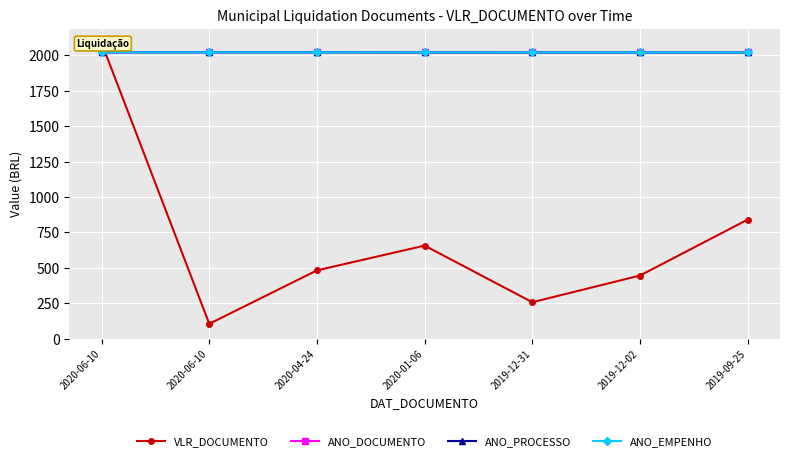

What is the average value of the ANO_DOCUMENTO series?

2019.6